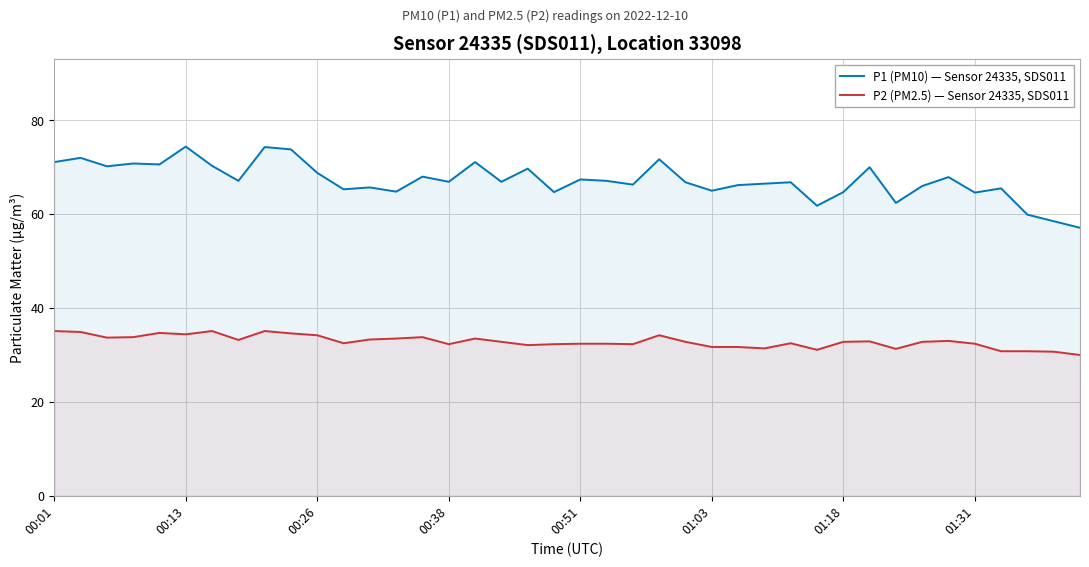

At how many categories does at least one series exceed 33?

40